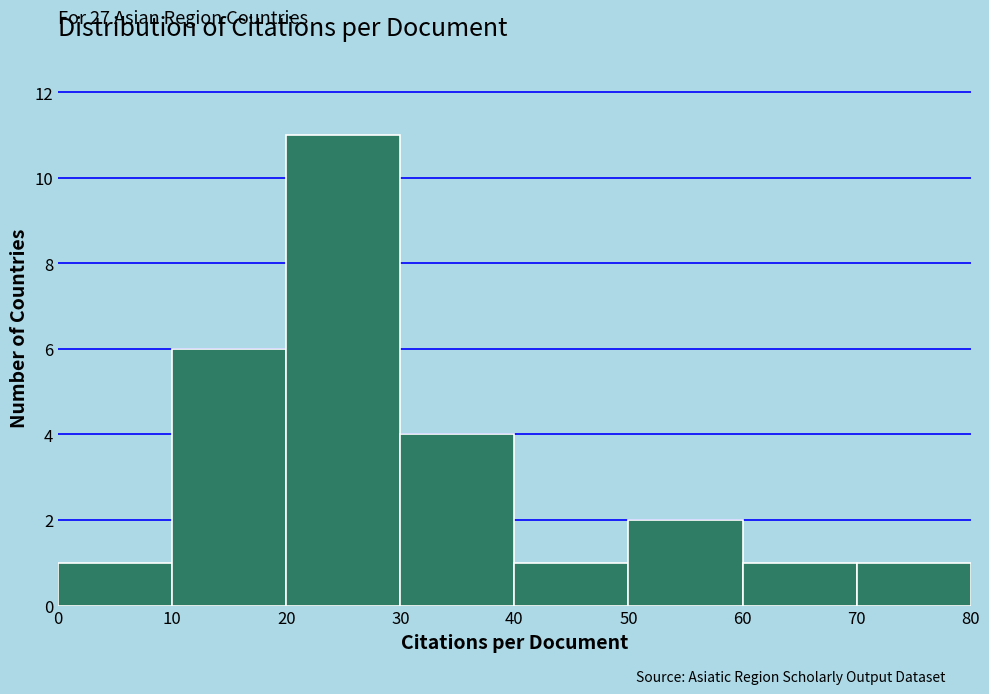

Which range on the x-axis has the tallest bar?

20 to 30